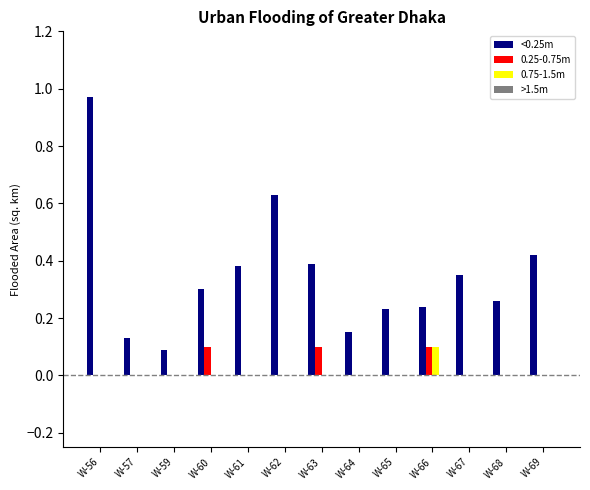

The value of <0.25m at W-66 is 0.4. True or false?

False